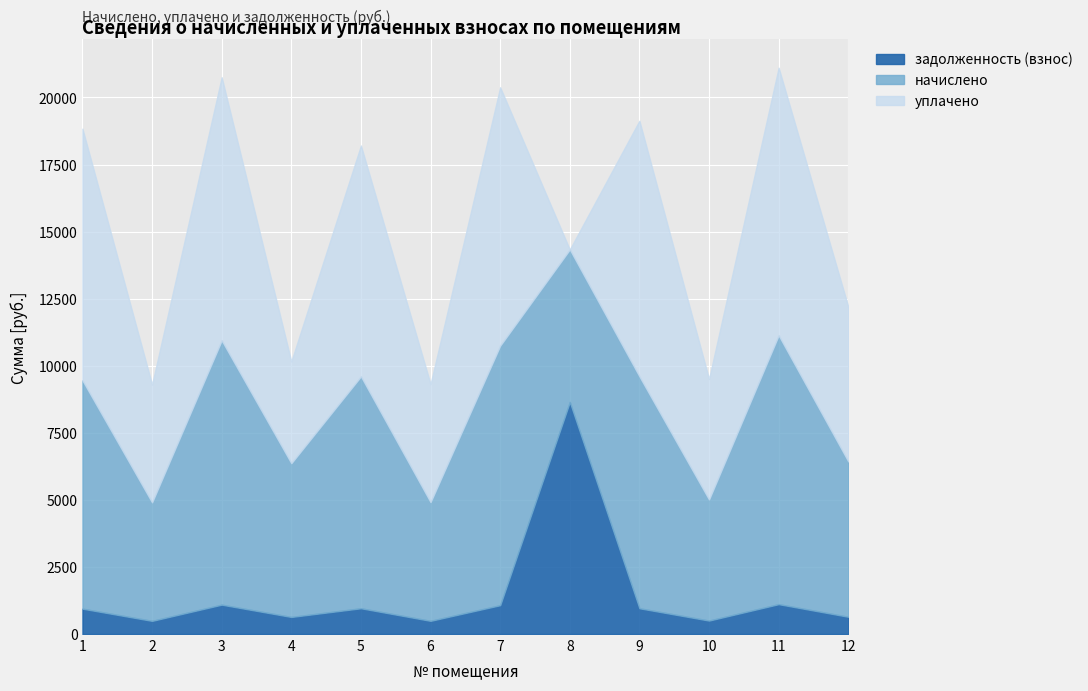

What are all the series names shown in the legend?

задолженность (взнос), начислено, уплачено